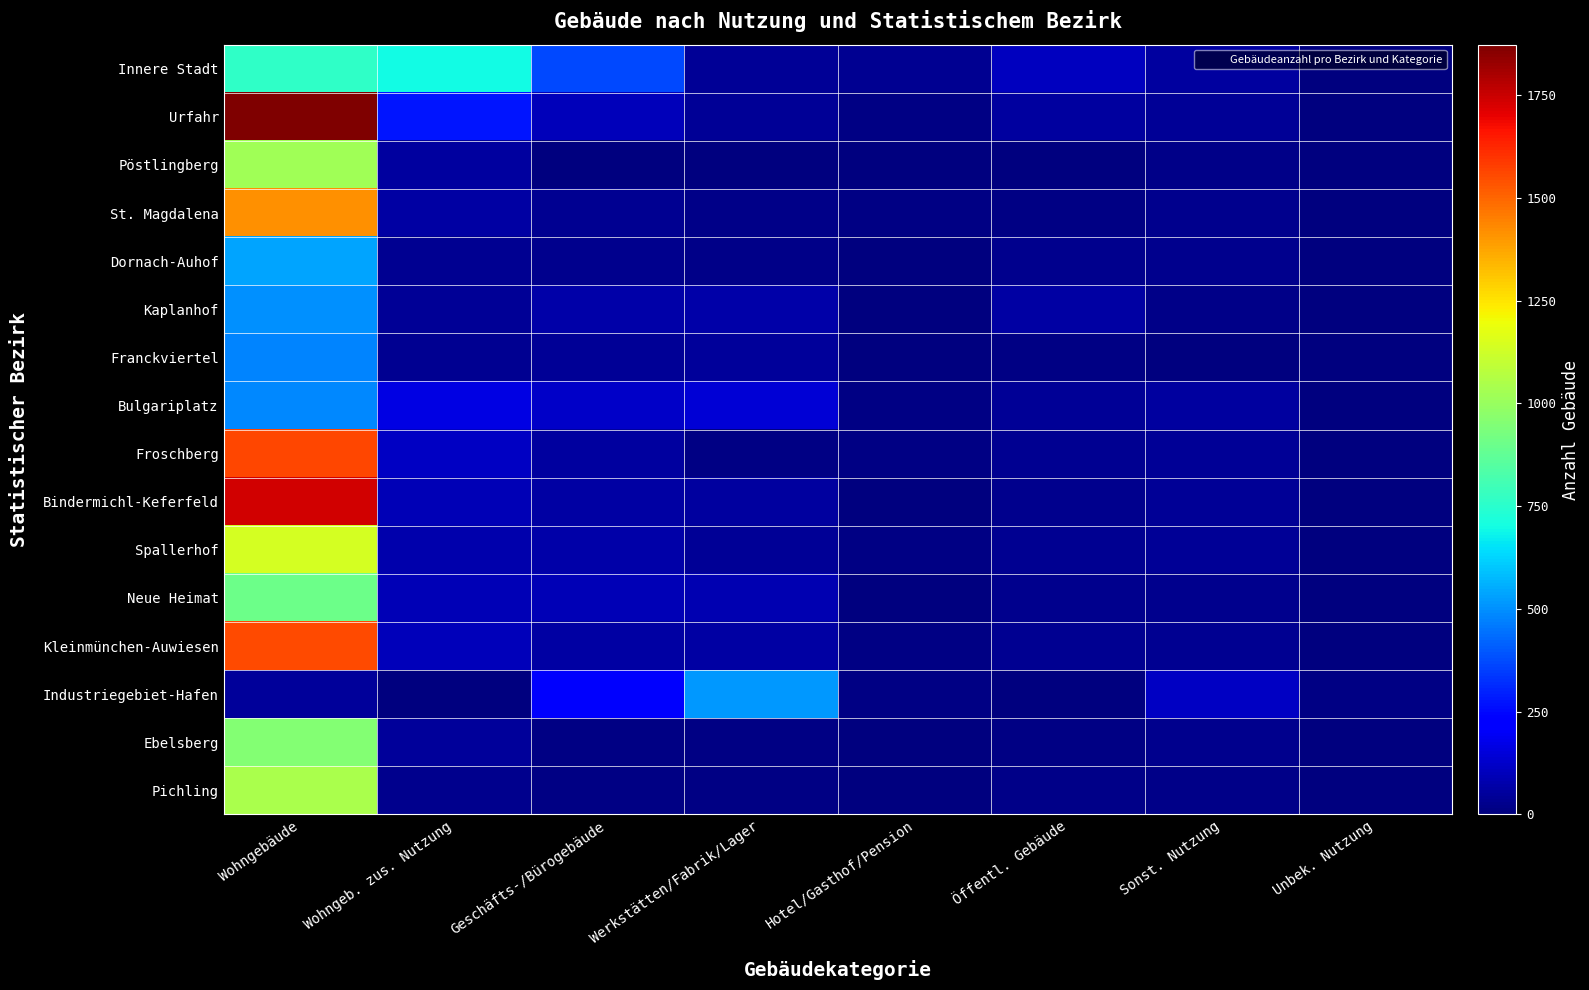

Reading left to right, extract all data points from this chart.

Innere Stadt: Wohngebäude=761	Wohngeb. zus. Nutzung=700	Geschäfts-/Bürogebäude=369	Werkstätten/Fabrik/Lager=42	Hotel/Gasthof/Pension=33	Öffentl. Gebäude=105	Sonst. Nutzung=52	Unbek. Nutzung=0
Urfahr: Wohngebäude=1873	Wohngeb. zus. Nutzung=275	Geschäfts-/Bürogebäude=97	Werkstätten/Fabrik/Lager=38	Hotel/Gasthof/Pension=8	Öffentl. Gebäude=55	Sonst. Nutzung=37	Unbek. Nutzung=0
Pöstlingberg: Wohngebäude=1020	Wohngeb. zus. Nutzung=54	Geschäfts-/Bürogebäude=5	Werkstätten/Fabrik/Lager=4	Hotel/Gasthof/Pension=6	Öffentl. Gebäude=6	Sonst. Nutzung=17	Unbek. Nutzung=0
St. Magdalena: Wohngebäude=1415	Wohngeb. zus. Nutzung=64	Geschäfts-/Bürogebäude=30	Werkstätten/Fabrik/Lager=16	Hotel/Gasthof/Pension=10	Öffentl. Gebäude=13	Sonst. Nutzung=27	Unbek. Nutzung=0
Dornach-Auhof: Wohngebäude=540	Wohngeb. zus. Nutzung=32	Geschäfts-/Bürogebäude=22	Werkstätten/Fabrik/Lager=15	Hotel/Gasthof/Pension=1	Öffentl. Gebäude=22	Sonst. Nutzung=24	Unbek. Nutzung=0
Kaplanhof: Wohngebäude=503	Wohngeb. zus. Nutzung=39	Geschäfts-/Bürogebäude=70	Werkstätten/Fabrik/Lager=70	Hotel/Gasthof/Pension=5	Öffentl. Gebäude=60	Sonst. Nutzung=18	Unbek. Nutzung=0
Franckviertel: Wohngebäude=481	Wohngeb. zus. Nutzung=32	Geschäfts-/Bürogebäude=40	Werkstätten/Fabrik/Lager=45	Hotel/Gasthof/Pension=5	Öffentl. Gebäude=10	Sonst. Nutzung=5	Unbek. Nutzung=0
Bulgariplatz: Wohngebäude=486	Wohngeb. zus. Nutzung=162	Geschäfts-/Bürogebäude=121	Werkstätten/Fabrik/Lager=143	Hotel/Gasthof/Pension=8	Öffentl. Gebäude=43	Sonst. Nutzung=57	Unbek. Nutzung=0
Froschberg: Wohngebäude=1564	Wohngeb. zus. Nutzung=115	Geschäfts-/Bürogebäude=52	Werkstätten/Fabrik/Lager=12	Hotel/Gasthof/Pension=13	Öffentl. Gebäude=30	Sonst. Nutzung=40	Unbek. Nutzung=0
Bindermichl-Keferfeld: Wohngebäude=1740	Wohngeb. zus. Nutzung=91	Geschäfts-/Bürogebäude=63	Werkstätten/Fabrik/Lager=57	Hotel/Gasthof/Pension=5	Öffentl. Gebäude=28	Sonst. Nutzung=38	Unbek. Nutzung=0
Spallerhof: Wohngebäude=1137	Wohngeb. zus. Nutzung=75	Geschäfts-/Bürogebäude=66	Werkstätten/Fabrik/Lager=37	Hotel/Gasthof/Pension=11	Öffentl. Gebäude=31	Sonst. Nutzung=43	Unbek. Nutzung=0
Neue Heimat: Wohngebäude=901	Wohngeb. zus. Nutzung=89	Geschäfts-/Bürogebäude=89	Werkstätten/Fabrik/Lager=83	Hotel/Gasthof/Pension=5	Öffentl. Gebäude=23	Sonst. Nutzung=22	Unbek. Nutzung=0
Kleinmünchen-Auwiesen: Wohngebäude=1558	Wohngeb. zus. Nutzung=101	Geschäfts-/Bürogebäude=61	Werkstätten/Fabrik/Lager=63	Hotel/Gasthof/Pension=8	Öffentl. Gebäude=34	Sonst. Nutzung=32	Unbek. Nutzung=0
Industriegebiet-Hafen: Wohngebäude=48	Wohngeb. zus. Nutzung=5	Geschäfts-/Bürogebäude=212	Werkstätten/Fabrik/Lager=518	Hotel/Gasthof/Pension=13	Öffentl. Gebäude=2	Sonst. Nutzung=111	Unbek. Nutzung=10
Ebelsberg: Wohngebäude=955	Wohngeb. zus. Nutzung=47	Geschäfts-/Bürogebäude=11	Werkstätten/Fabrik/Lager=9	Hotel/Gasthof/Pension=2	Öffentl. Gebäude=14	Sonst. Nutzung=27	Unbek. Nutzung=0
Pichling: Wohngebäude=1044	Wohngeb. zus. Nutzung=28	Geschäfts-/Bürogebäude=10	Werkstätten/Fabrik/Lager=13	Hotel/Gasthof/Pension=7	Öffentl. Gebäude=18	Sonst. Nutzung=19	Unbek. Nutzung=1